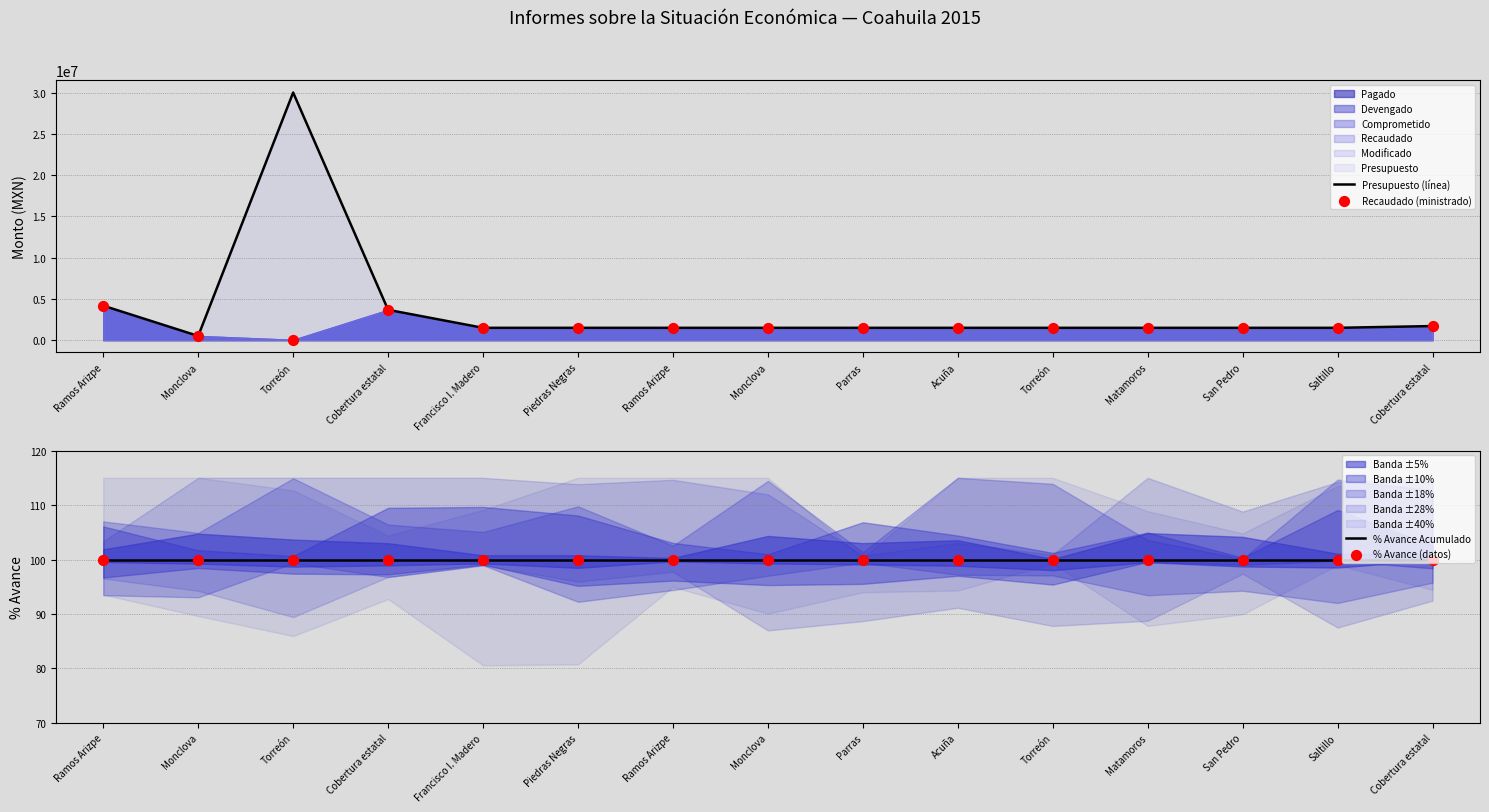

Which series reaches the maximum Y coordinate?

Presupuesto (línea)